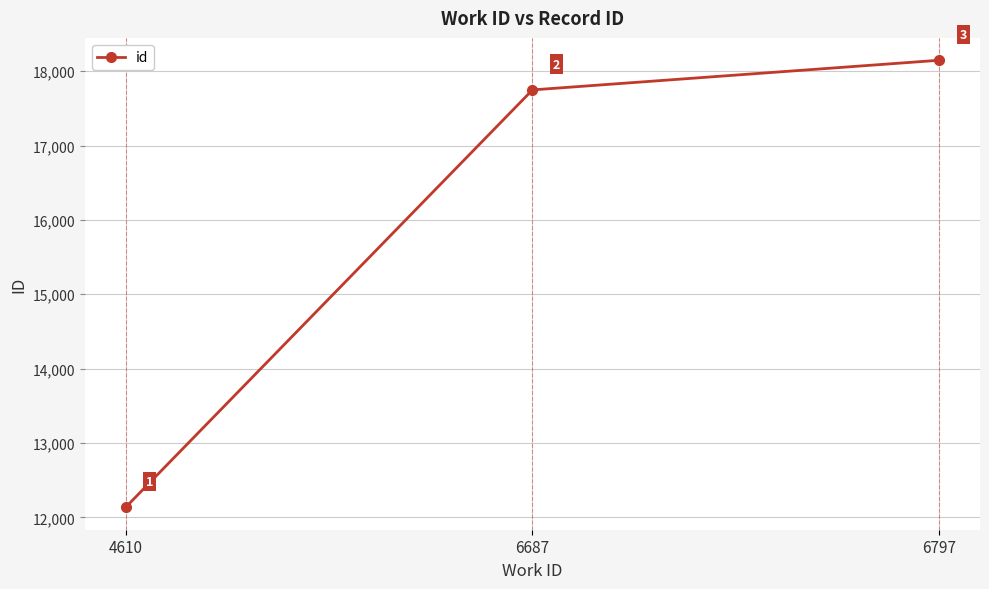

Is it true that the value at 6797 is 6763?

False